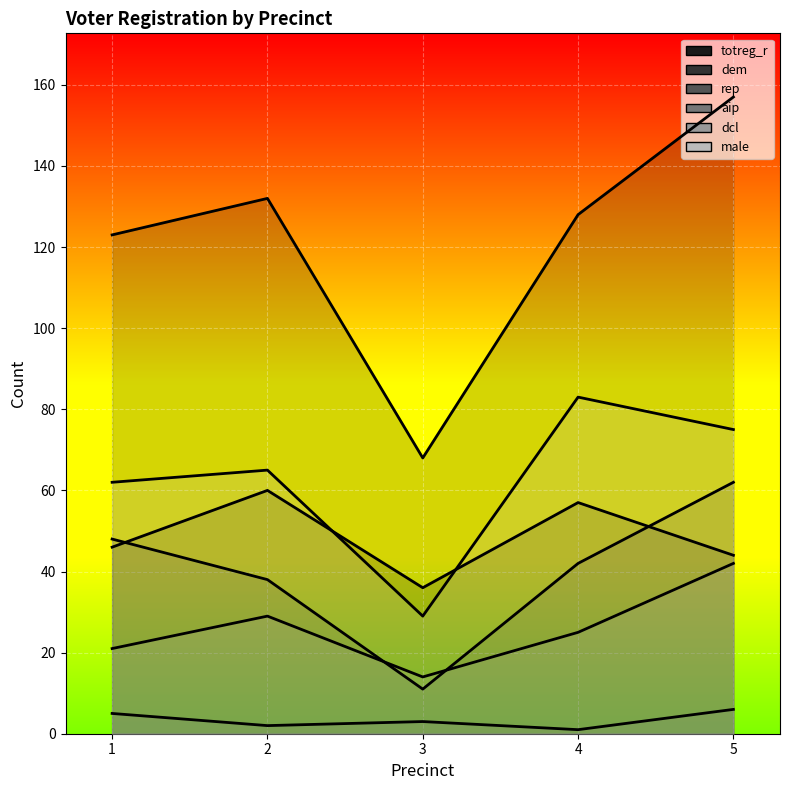

True or false: totreg_r and dem intersect in this chart.

False